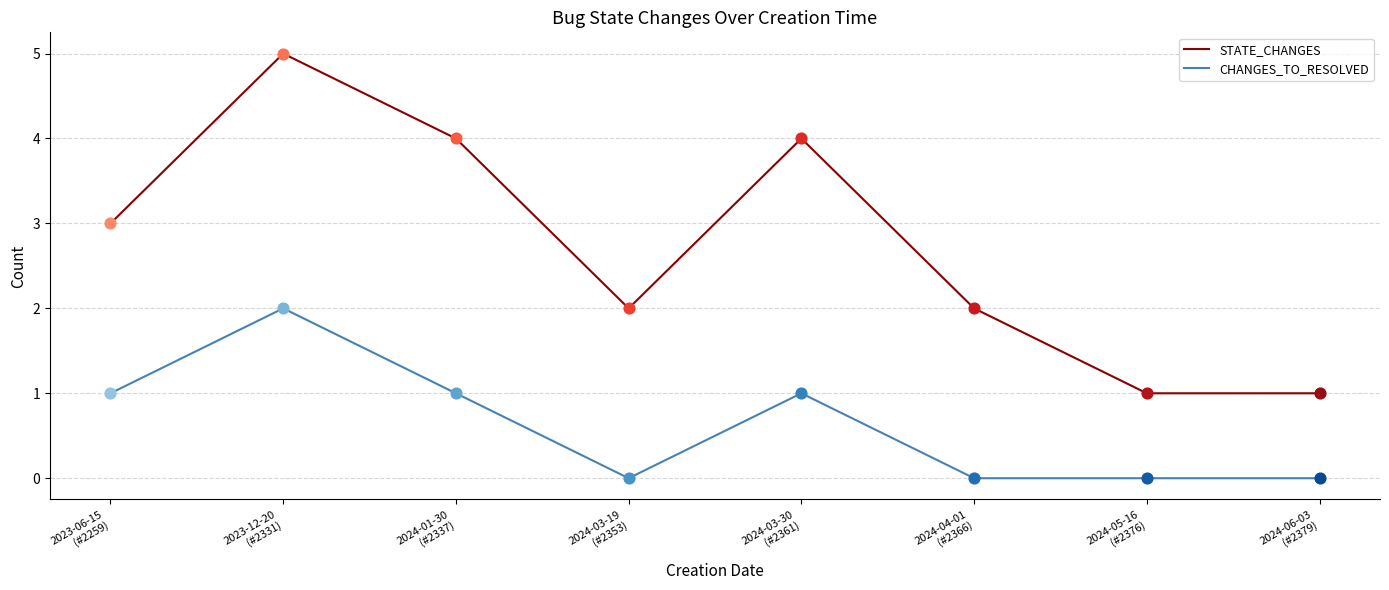

What are all the series names shown in the legend?

STATE_CHANGES, CHANGES_TO_RESOLVED